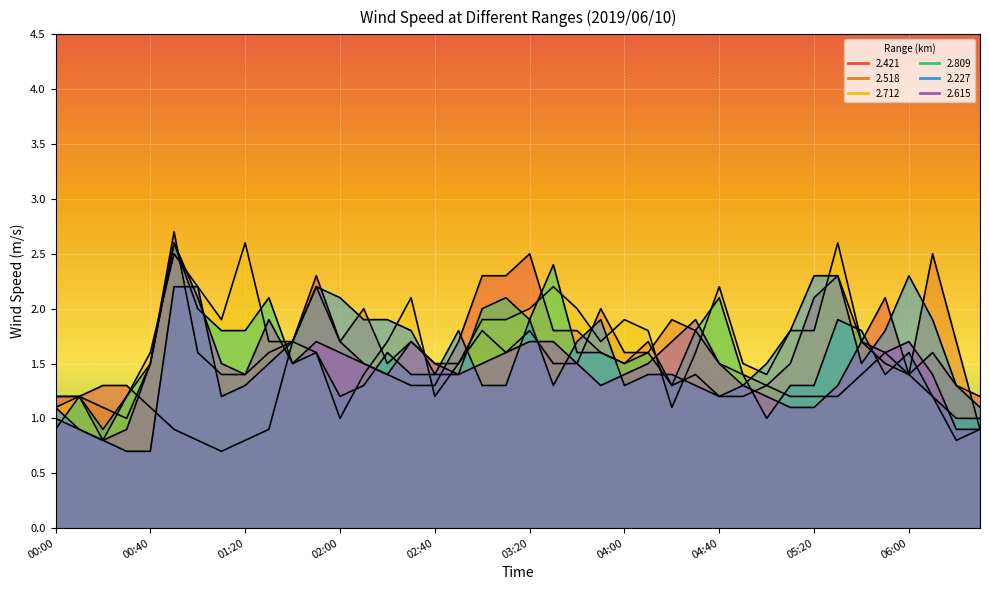

What is the difference between the 2.809 values at 04:40 and 04:00?

0.6